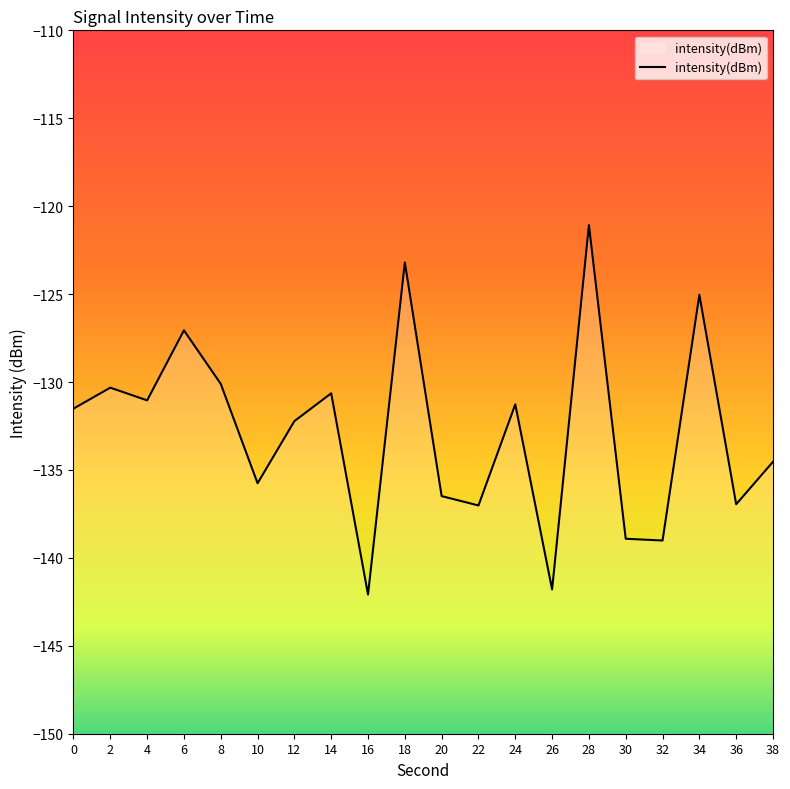

What is the difference between the maximum and minimum values?

21.0